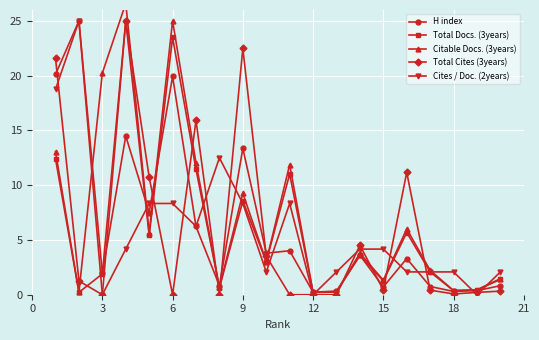

True or false: Cites / Doc. (2years) has more than 0 points higher than both neighbors.

True